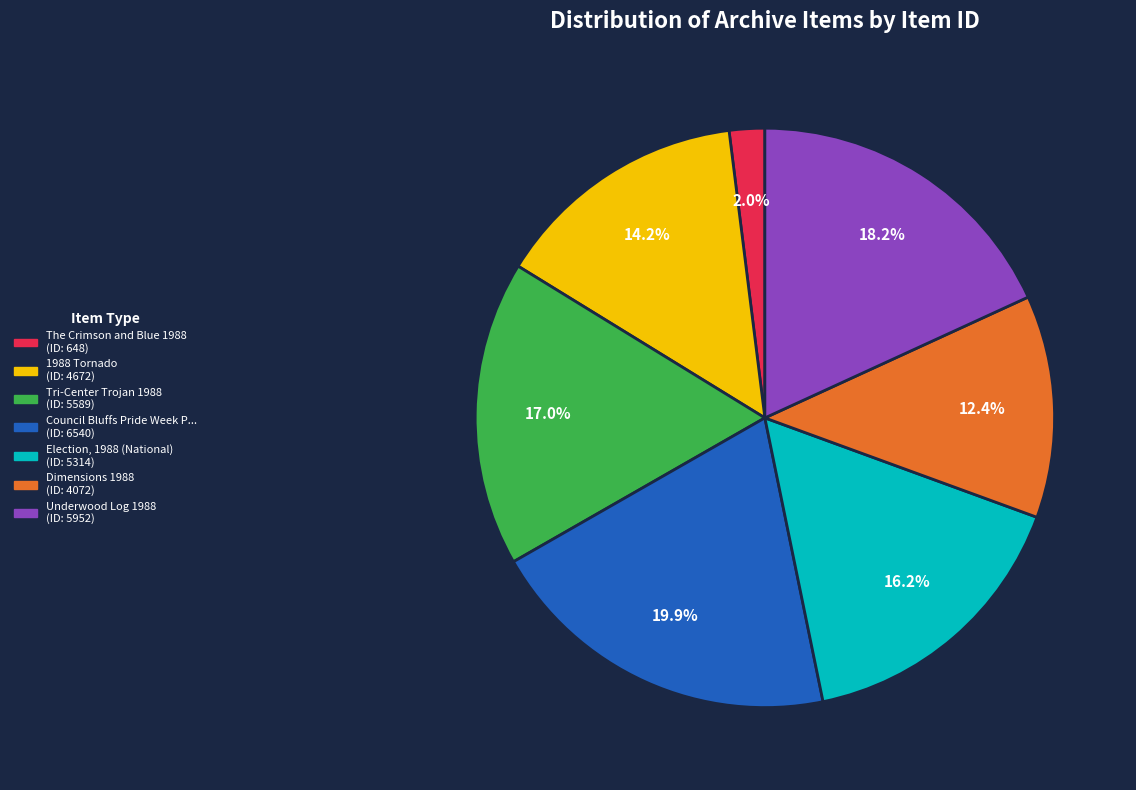

To the nearest percent, what is the difference between the largest and smallest slice percentages?

18%